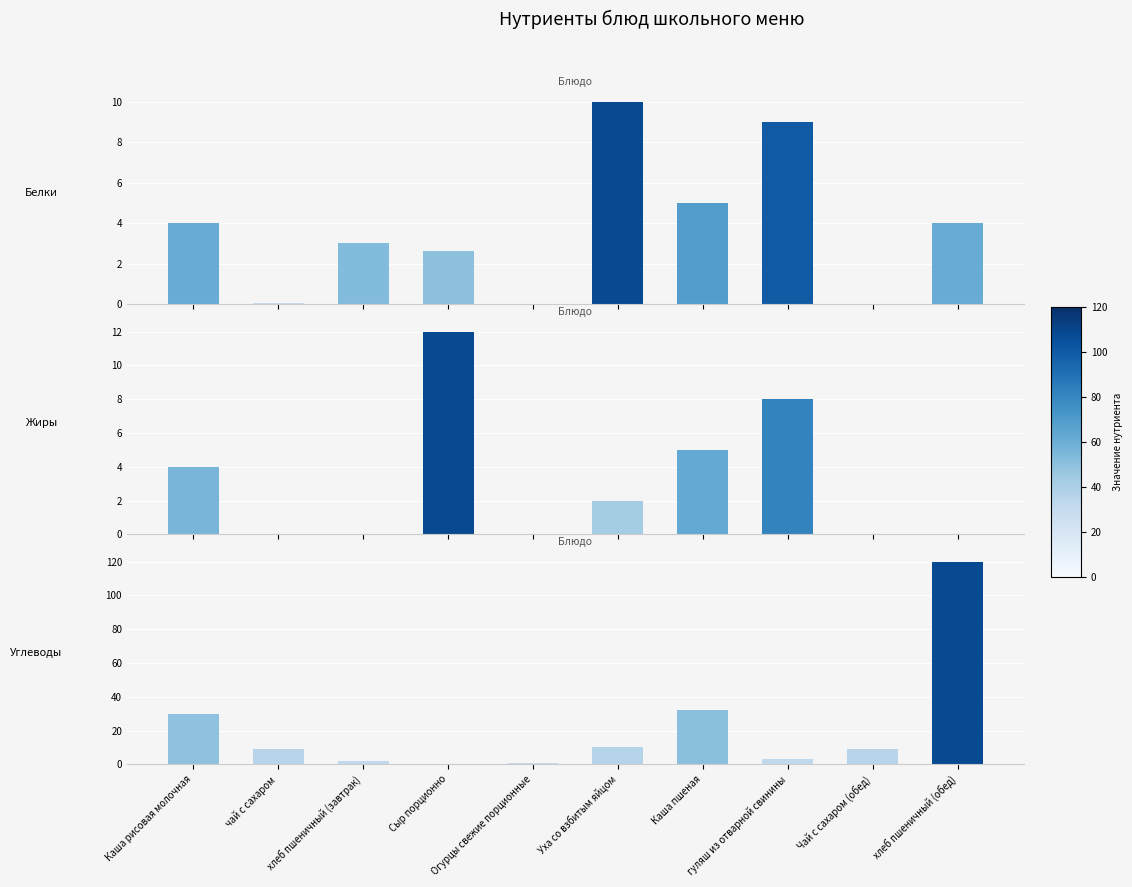

At which category is the sum across all series the highest?

хлеб пшеничный (обед)